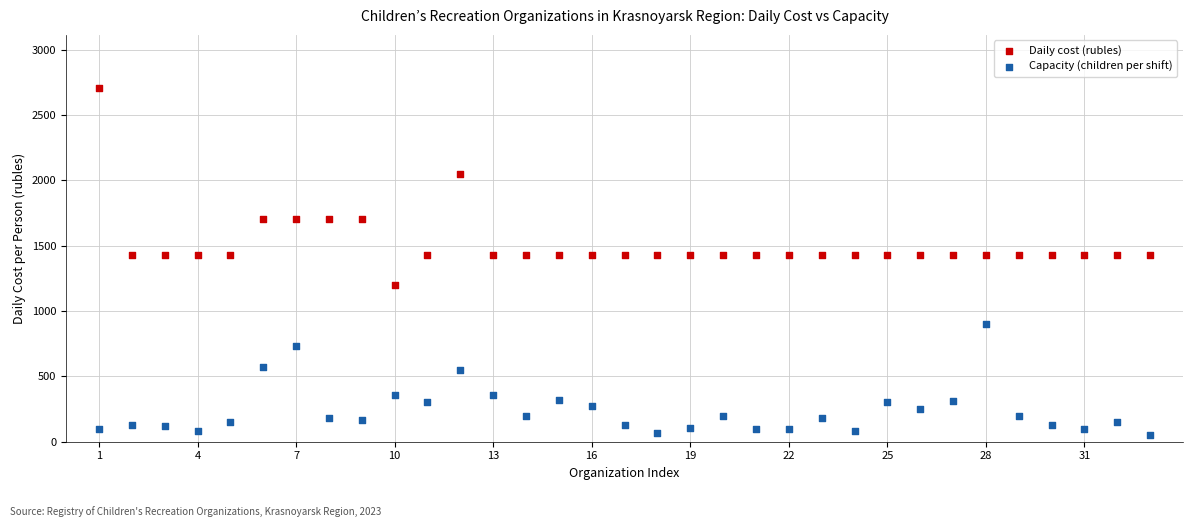

Which series reaches the minimum Y coordinate?

Capacity (children per shift)